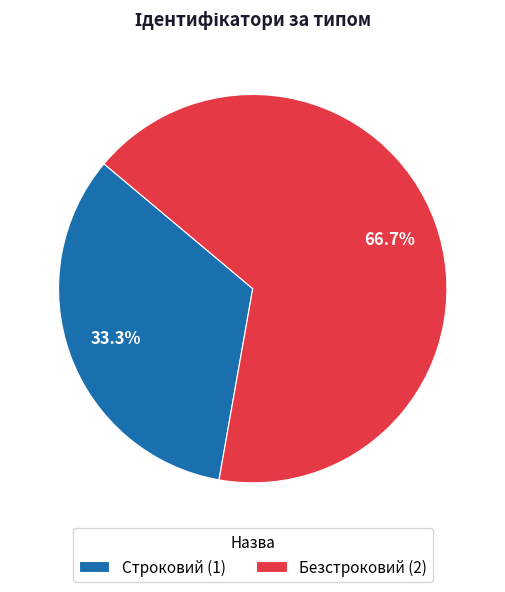

Count the number of slices in the pie.

2